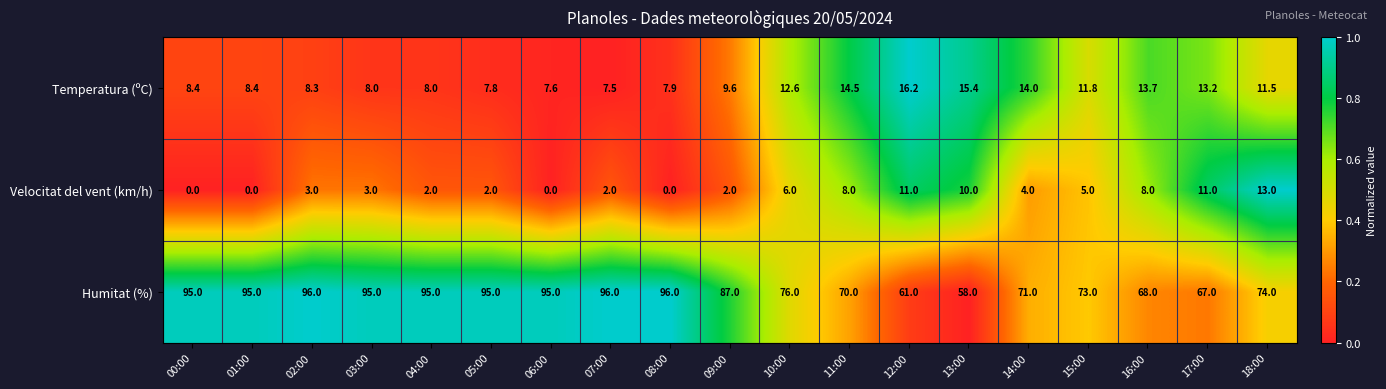

At 08:00, list the series in order from smallest to largest.

Velocitat del vent (km/h), Temperatura (ºC), Humitat (%)